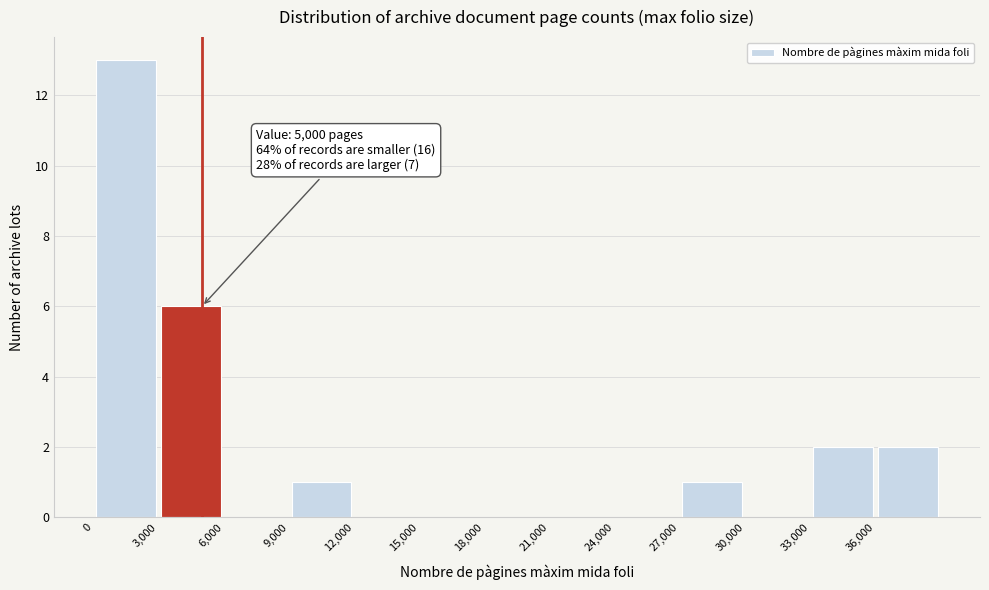

Over which range of the x-axis is the bar tallest?

0 to 3000